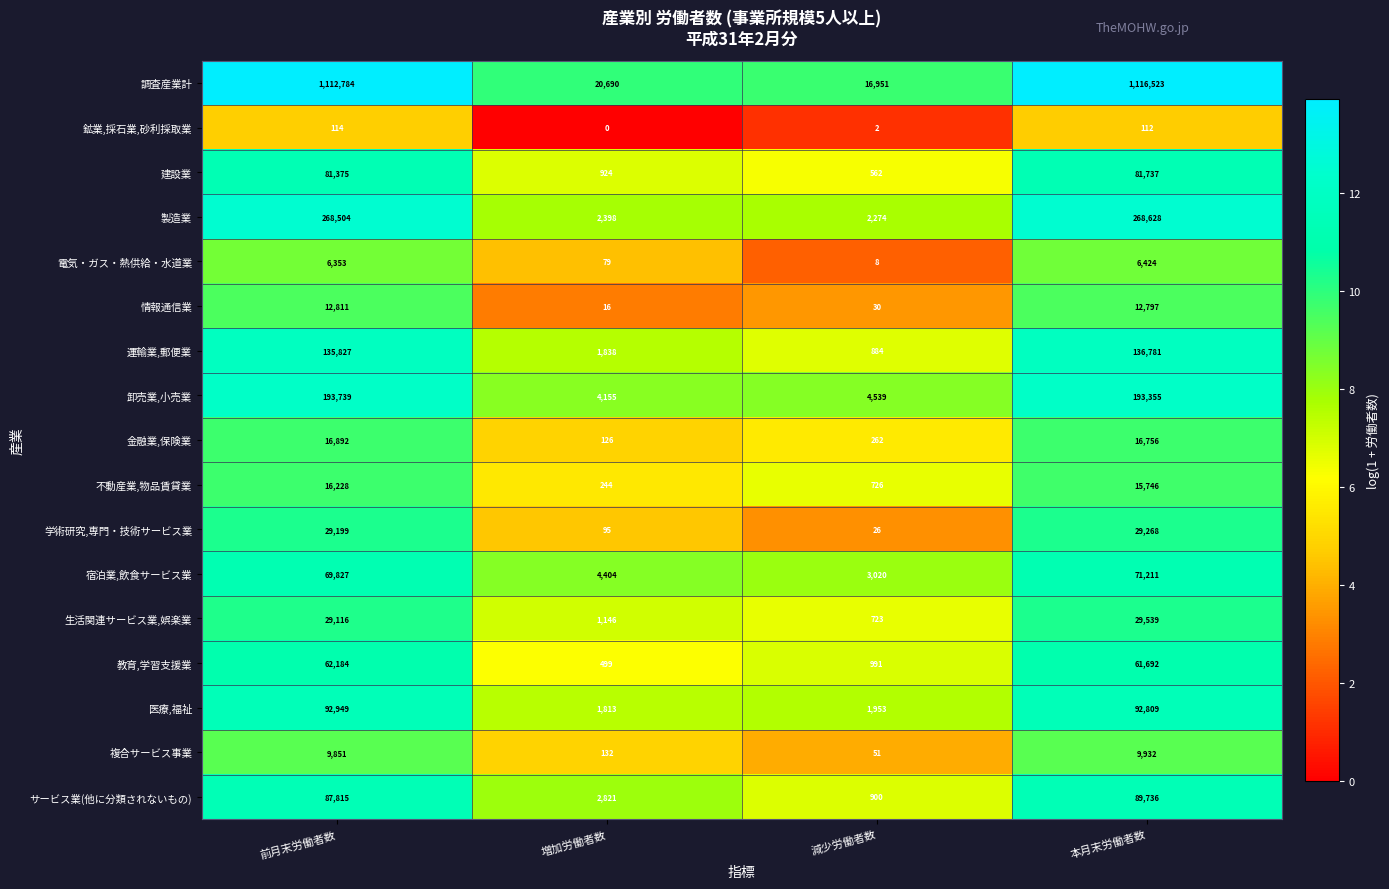

List the series in order of their peak value, highest first.

調査産業計, 製造業, 卸売業,小売業, 運輸業,郵便業, 医療,福祉, サービス業(他に分類されないもの), 建設業, 宿泊業,飲食サービス業, 教育,学習支援業, 生活関連サービス業,娯楽業, 学術研究,専門・技術サービス業, 金融業,保険業, 不動産業,物品賃貸業, 情報通信業, 複合サービス事業, 電気・ガス・熱供給・水道業, 鉱業,採石業,砂利採取業